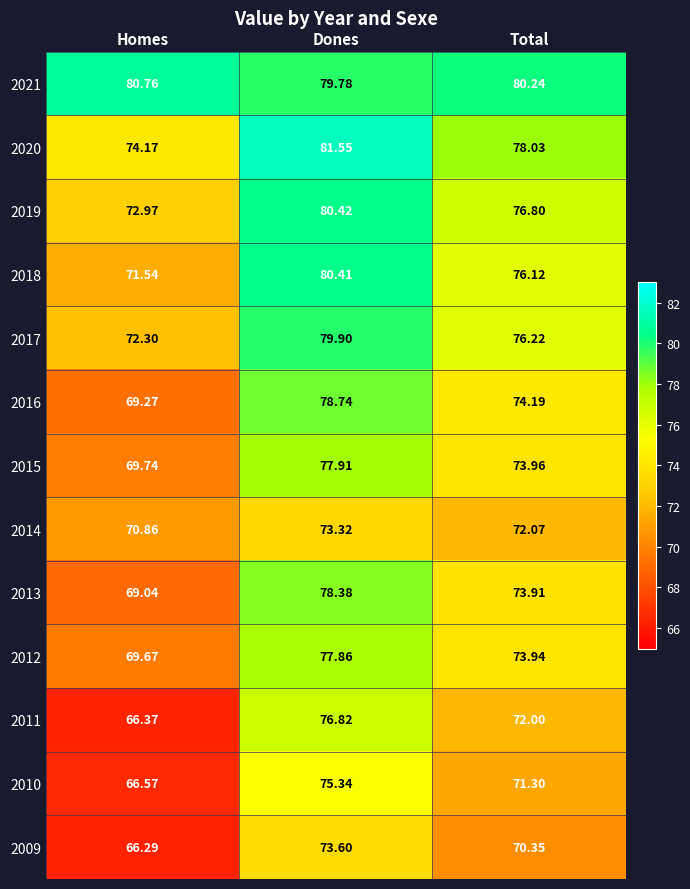

Count the number of data series in this chart.

13